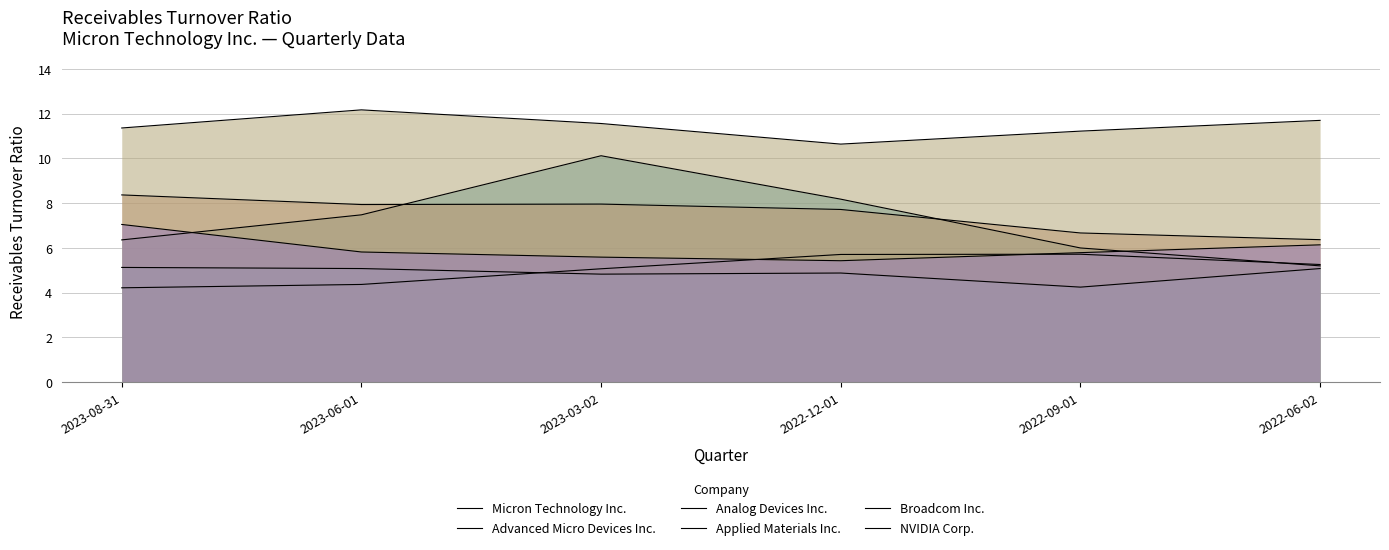

What is the label of the 2nd point from the right?

2022-09-01